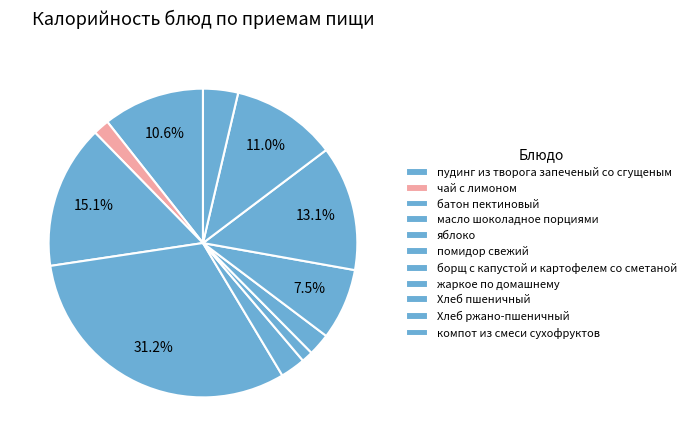

To the nearest percent, what is the combined percentage of помидор свежий and Хлеб пшеничный?

14%